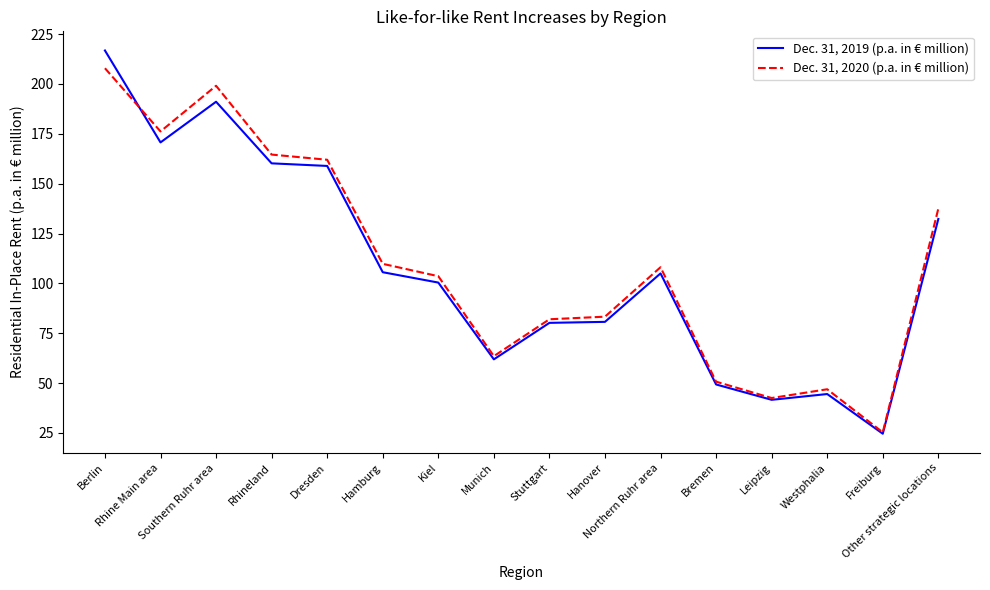

True or false: Dec. 31, 2019 (p.a. in € million) has a value of 80.2 at Stuttgart.

True